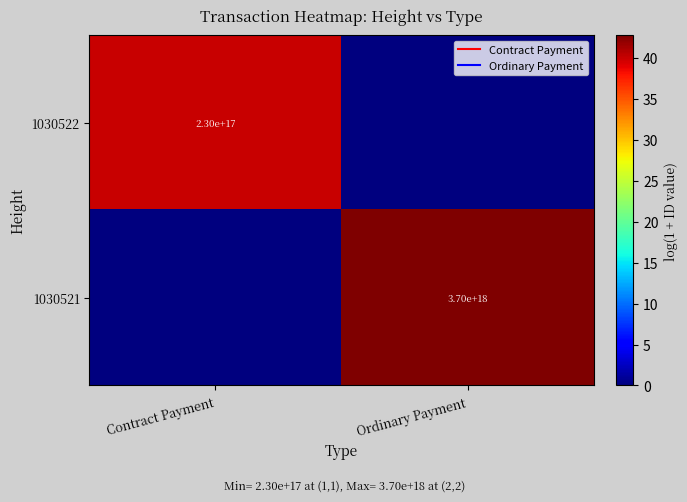

Which has a higher value, Ordinary Payment or Contract Payment?

Contract Payment